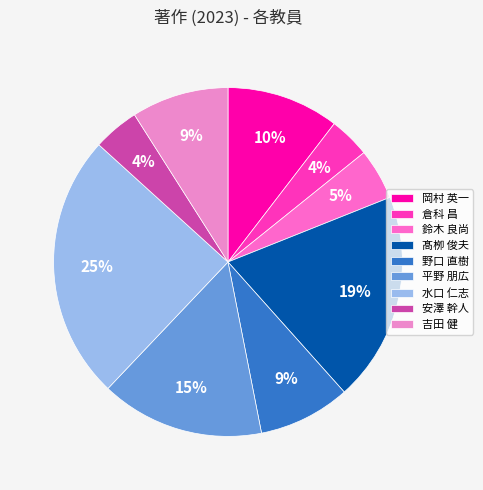

The 髙栁 俊夫 slice represents 33% of the pie. True or false?

False